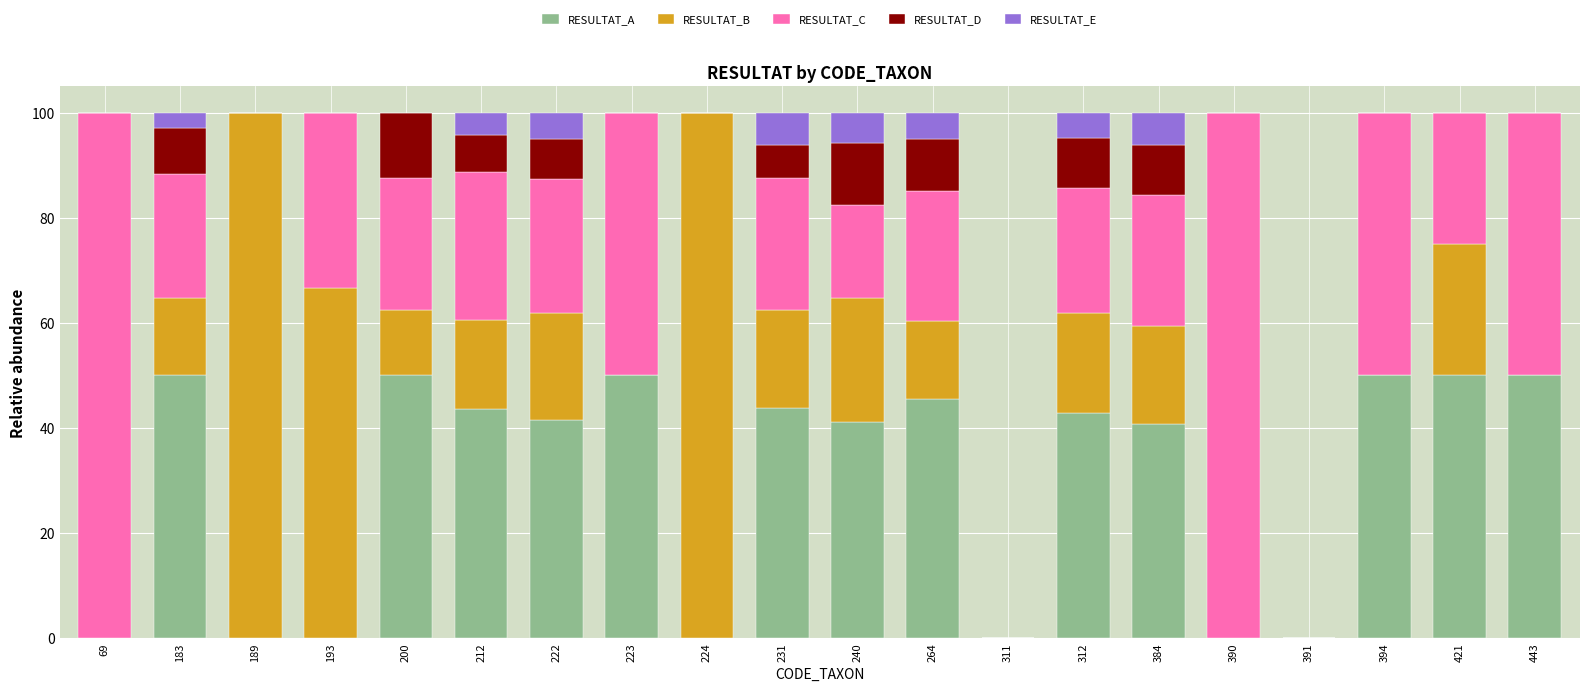

Is it true that RESULTAT_A equals 0.0 at 390?

True